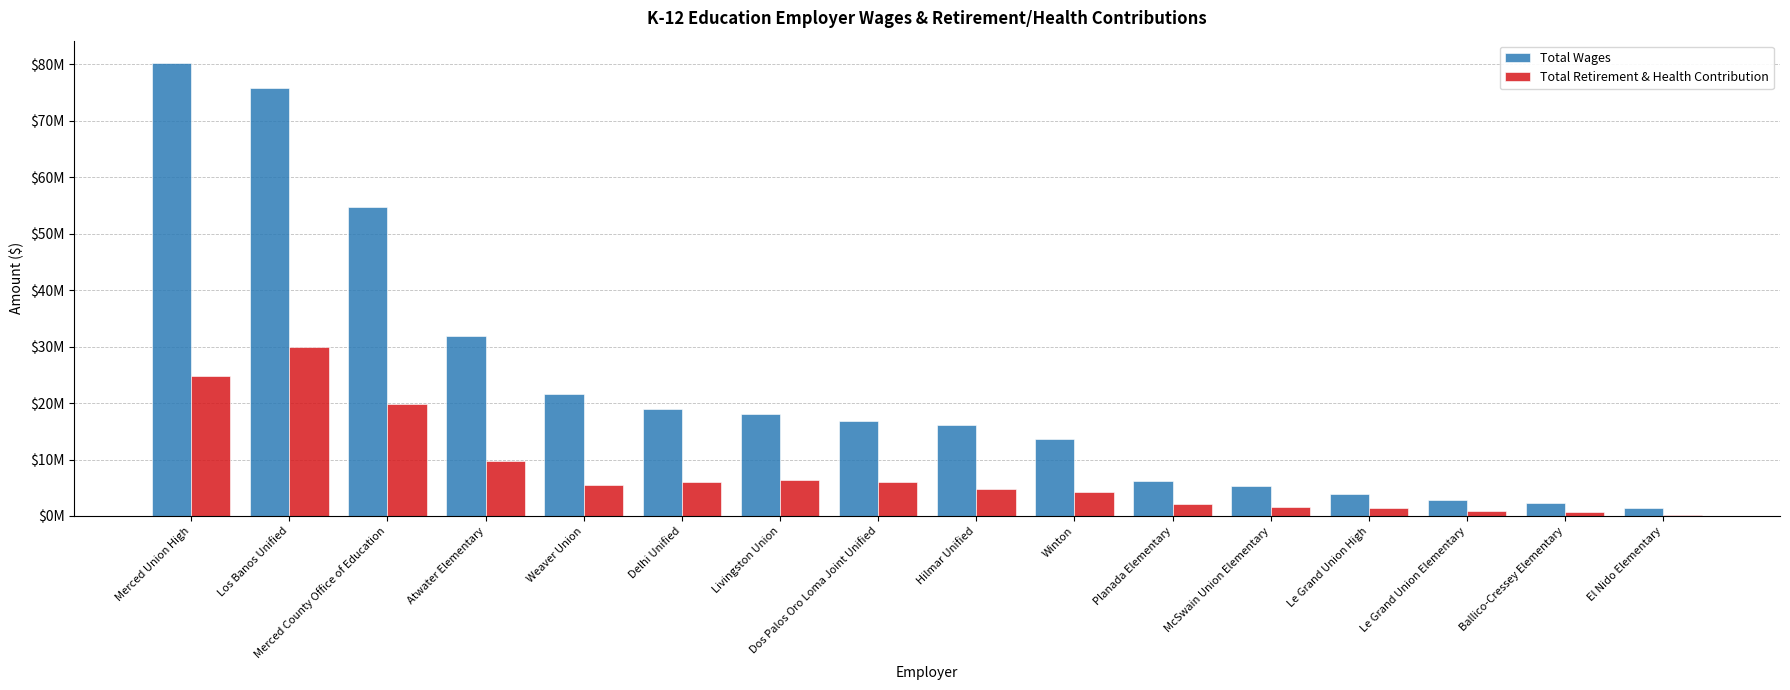

Which series changed the most between Merced County Office of Education and Livingston Union?

Total Wages